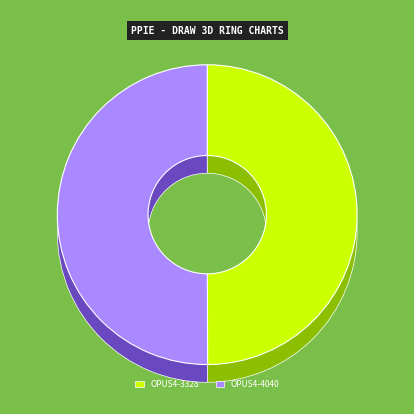

What is the largest slice in the pie chart?

OPUS4-4040